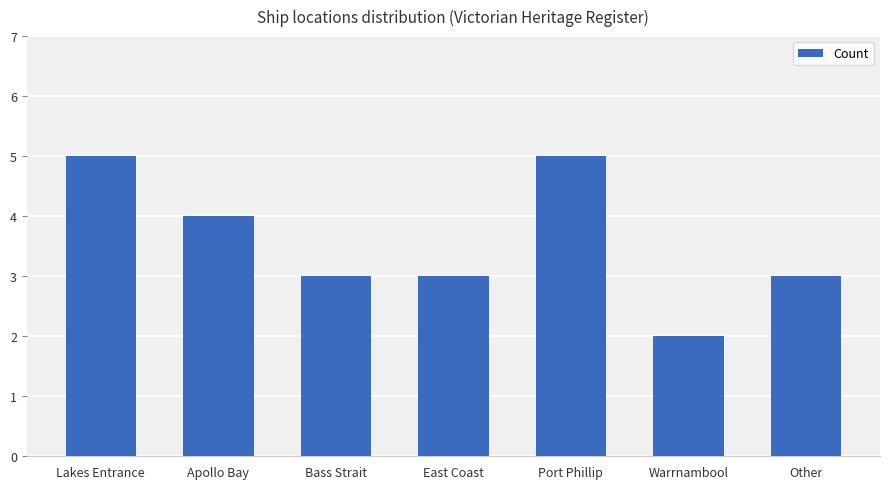

What is the greatest value displayed?

5